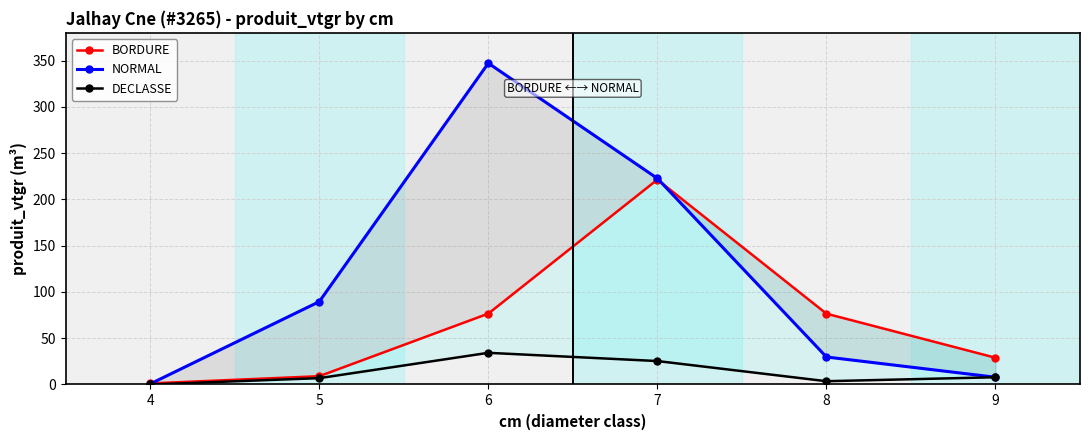

The NORMAL series shows 89.5 at 5. True or false?

True